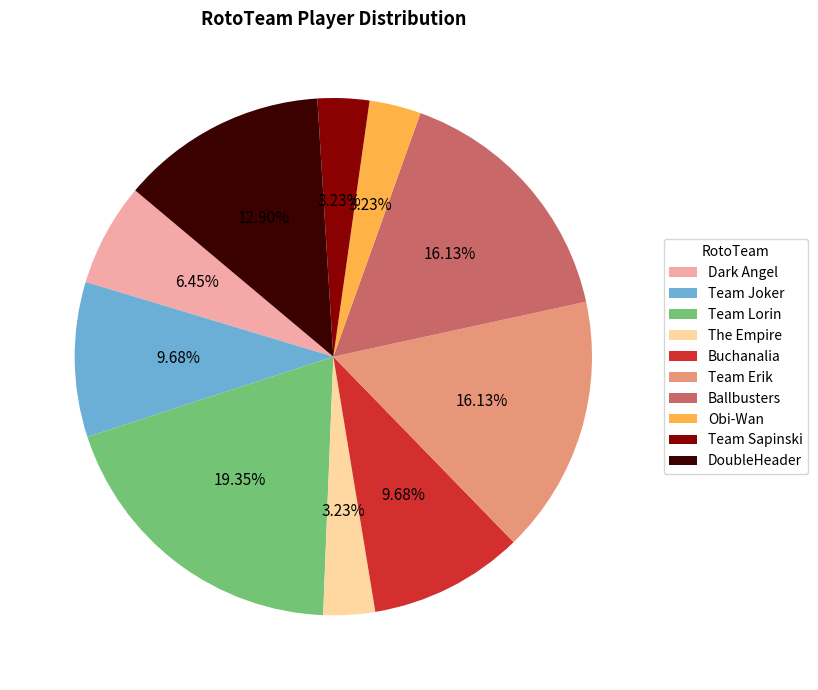

How many segments does this pie chart have?

10